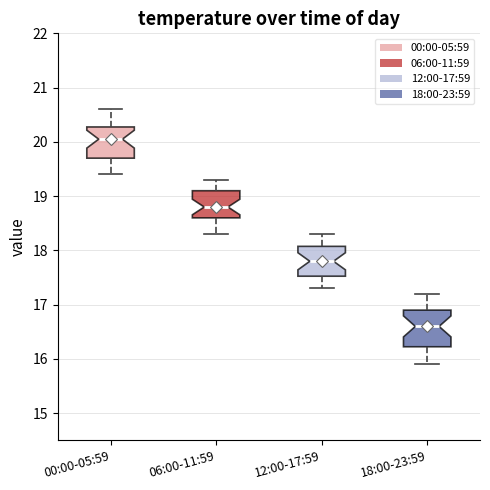

Where does the median line of the box for 12:00-17:59 sit on the y-axis? The values are not printed on the chart, so give them approximately, as read against the axis.

17.8